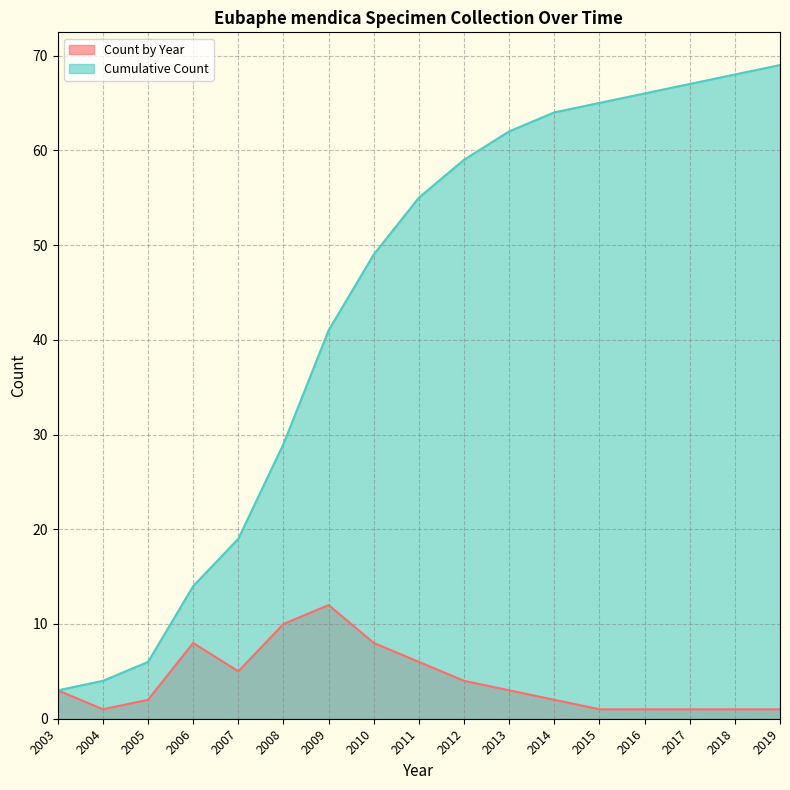

Reading left to right, what are all the values shown in this chart?

Count by Year: 2003=3	2004=1	2005=2	2006=8	2007=5	2008=10	2009=12	2010=8	2011=6	2012=4	2013=3	2014=2	2015=1	2016=1	2017=1	2018=1	2019=1
Cumulative Count: 2003=3	2004=4	2005=6	2006=14	2007=19	2008=29	2009=41	2010=49	2011=55	2012=59	2013=62	2014=64	2015=65	2016=66	2017=67	2018=68	2019=69